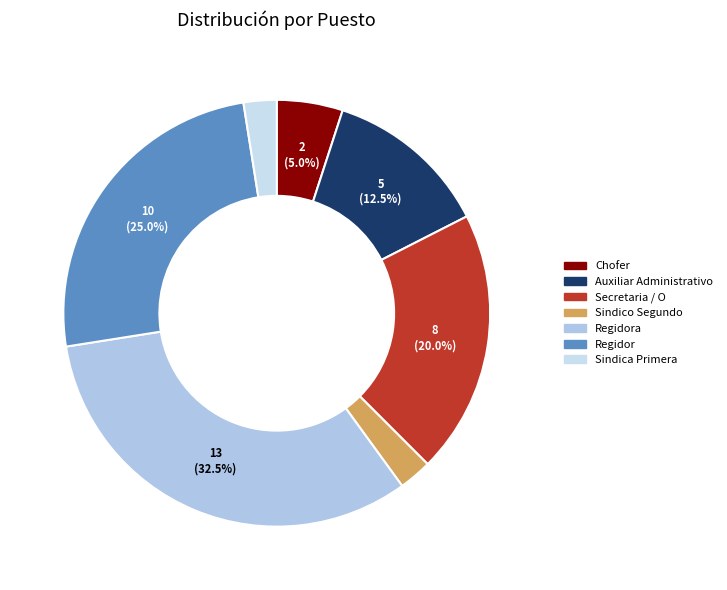

How many segments does this pie chart have?

7